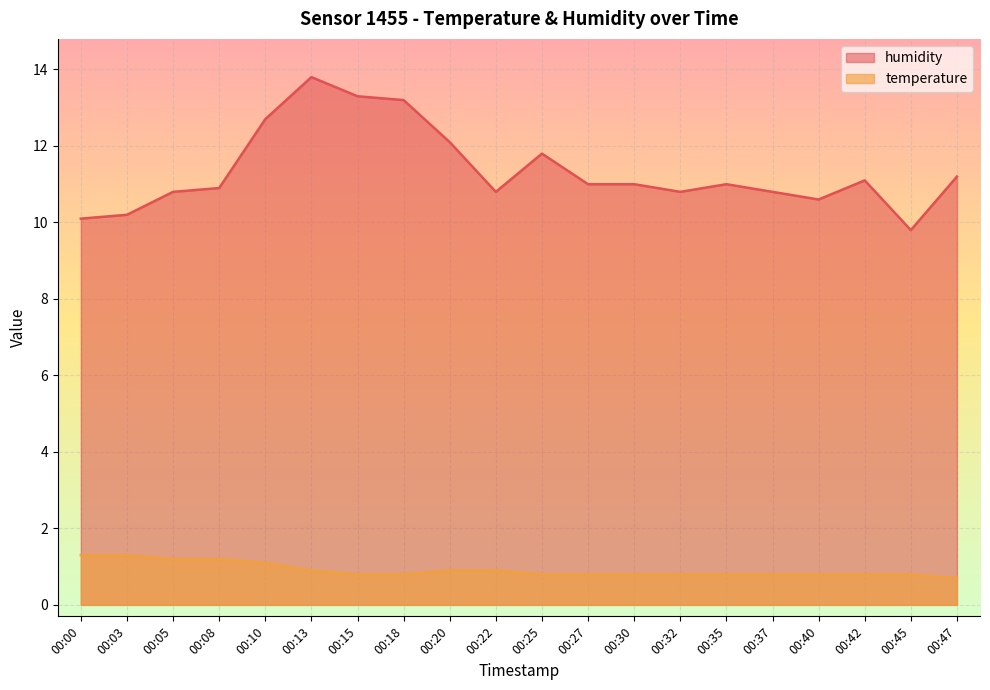

Is it true that humidity equals 19.6 at 00:13?

False